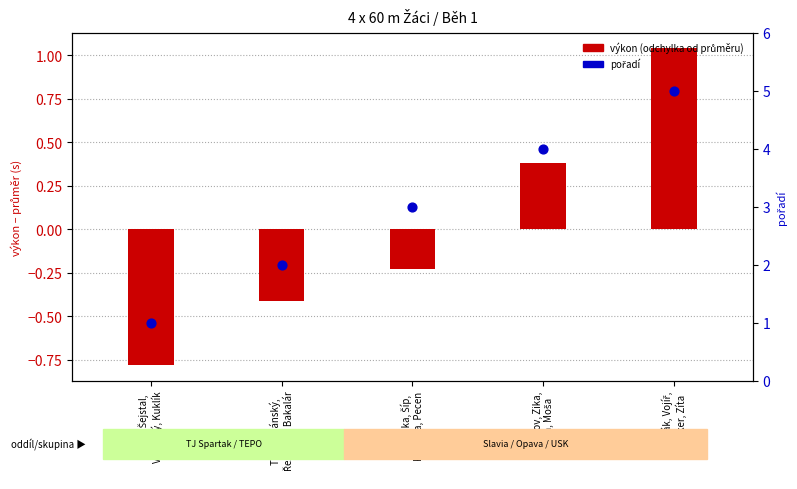

At how many categories does at least one series exceed 3?

2